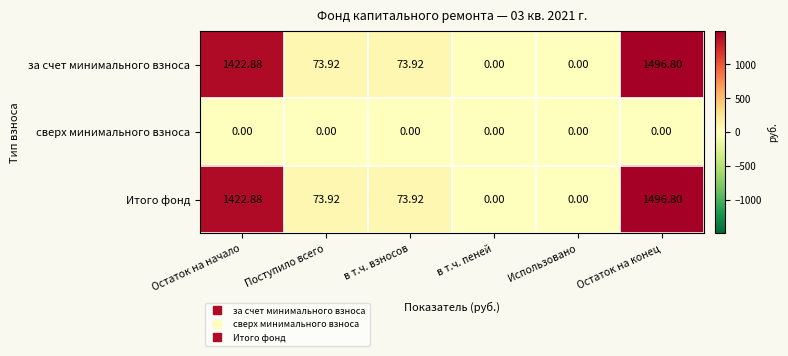

Is the value of Итого фонд at Поступило всего greater than the value of за счет минимального взноса at в т.ч. пеней?

Yes